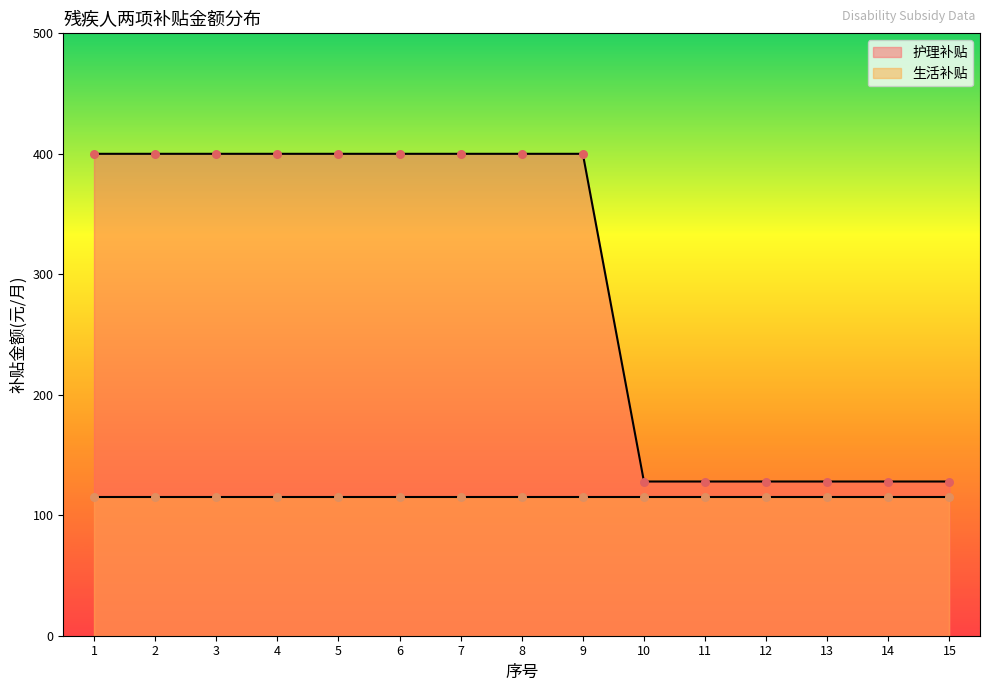

Between 3 and 10, which is larger?

3